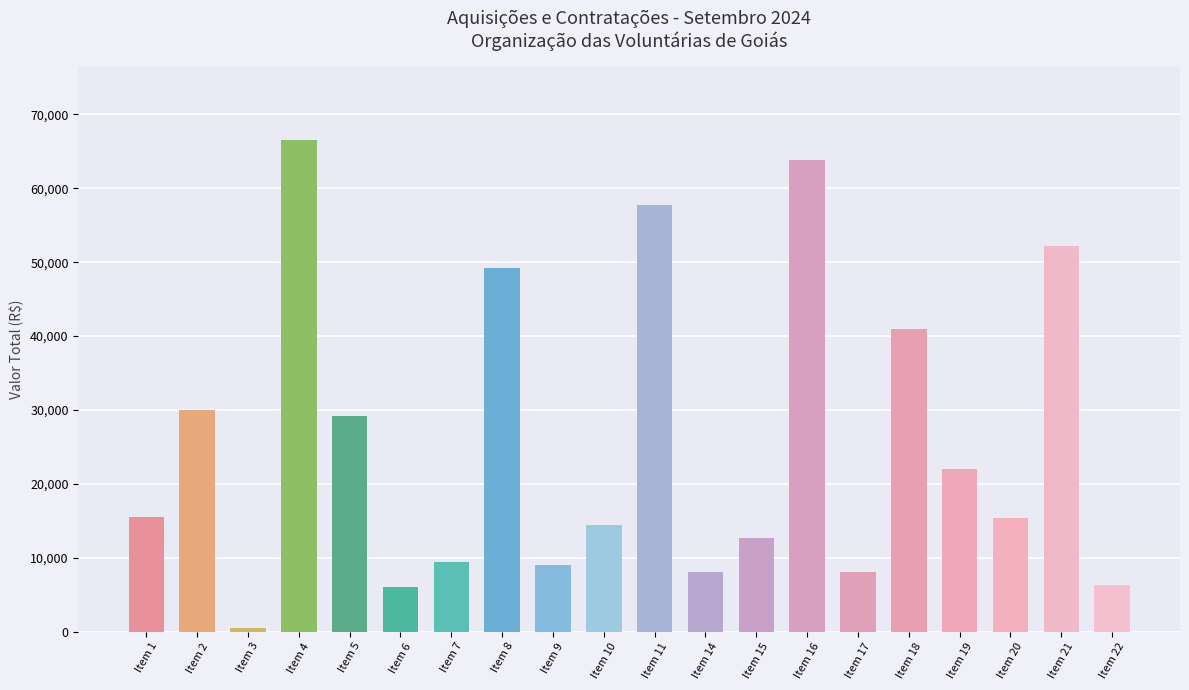

What is the value of the 14th bar from the left?

63900.0